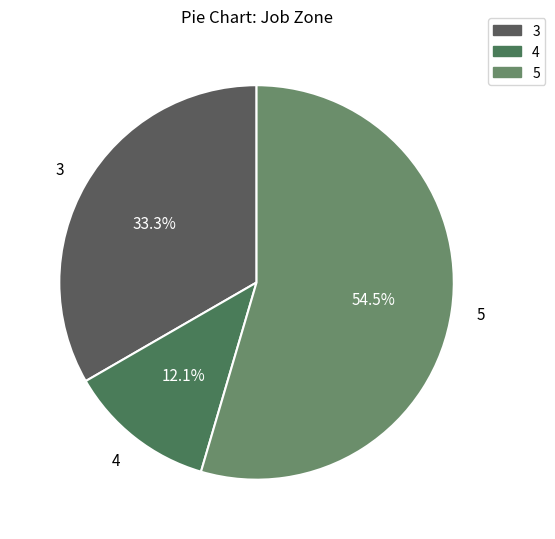

What is the largest slice in the pie chart?

5